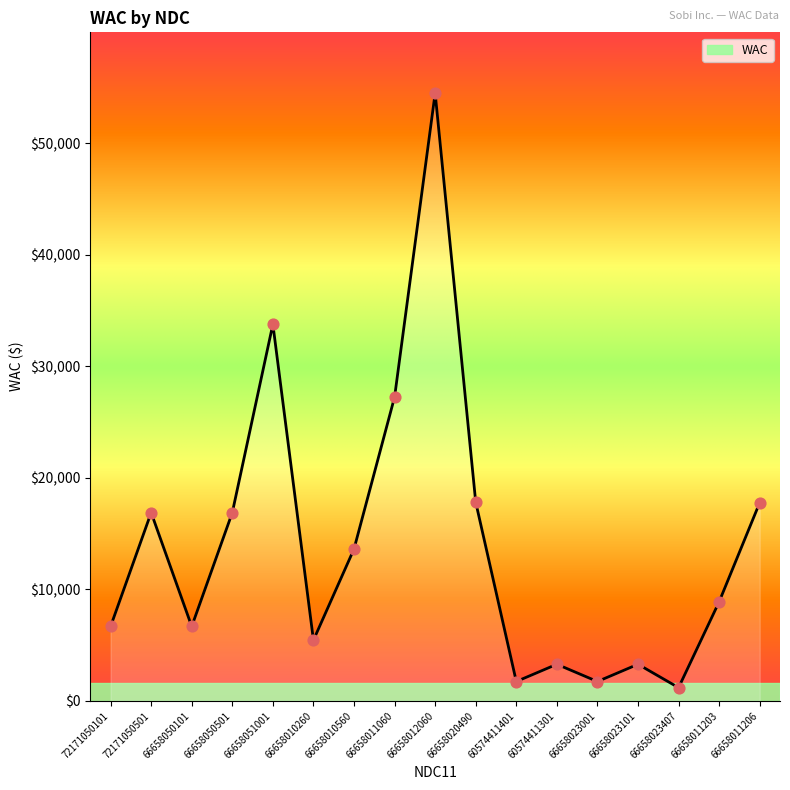

Which has a higher value, 60574411401 or 72171050101?

72171050101